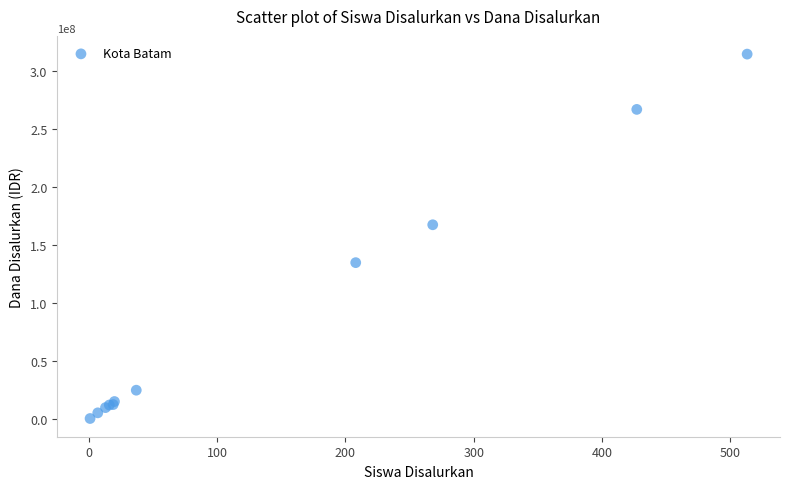

What Y value in the scatter plot is closest to 157312500?

167250000